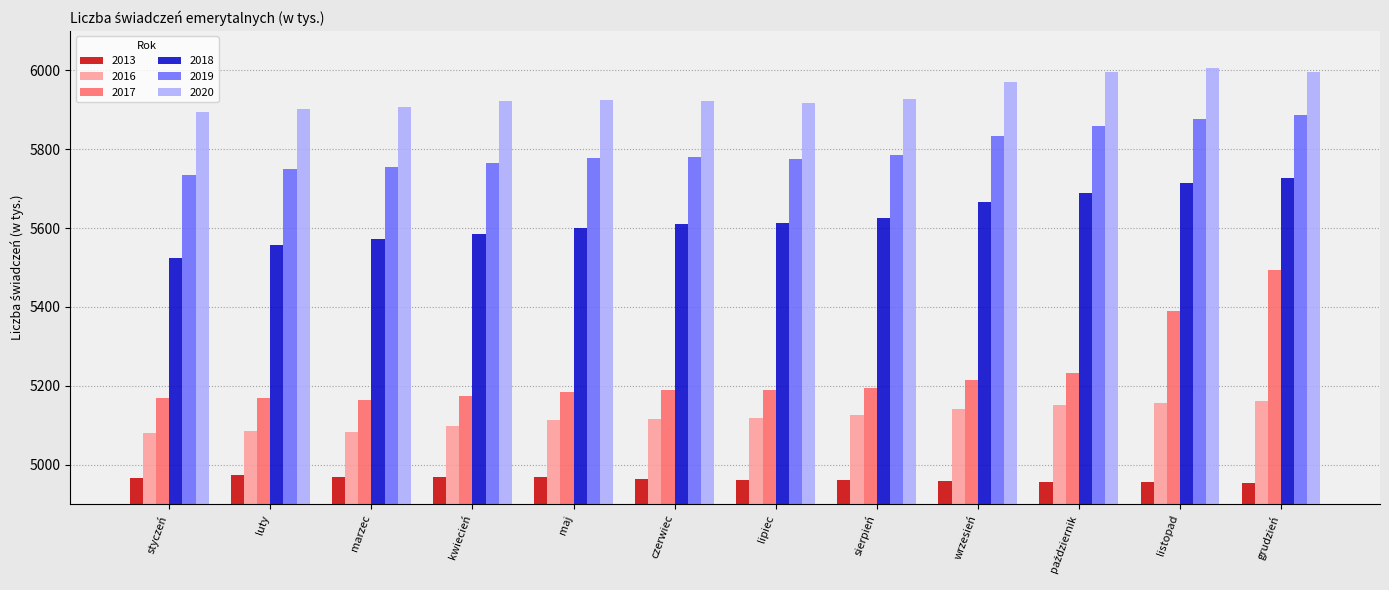

Rank the series at grudzień from lowest to highest value.

2013, 2016, 2017, 2018, 2019, 2020